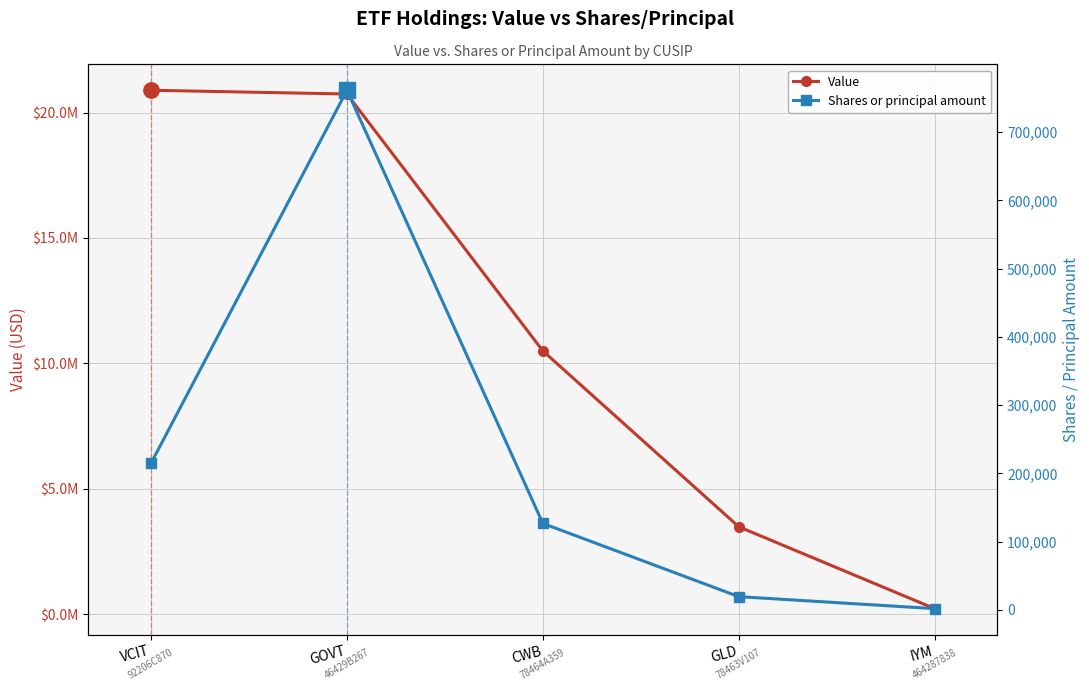

Does the chart display data point markers on the line(s)?

Yes